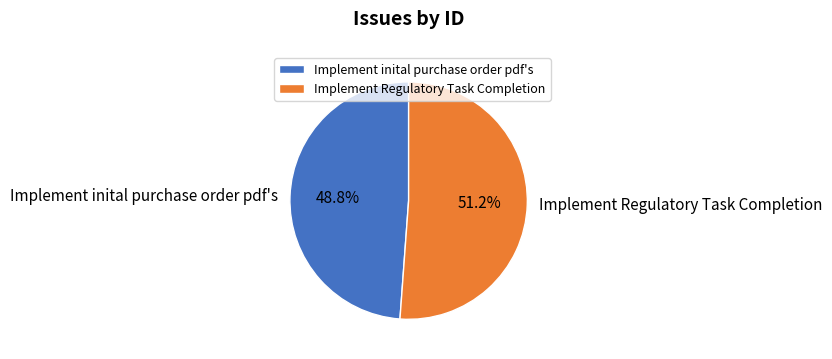

Rank the categories by value from lowest to highest.

Implement inital purchase order pdf's, Implement Regulatory Task Completion